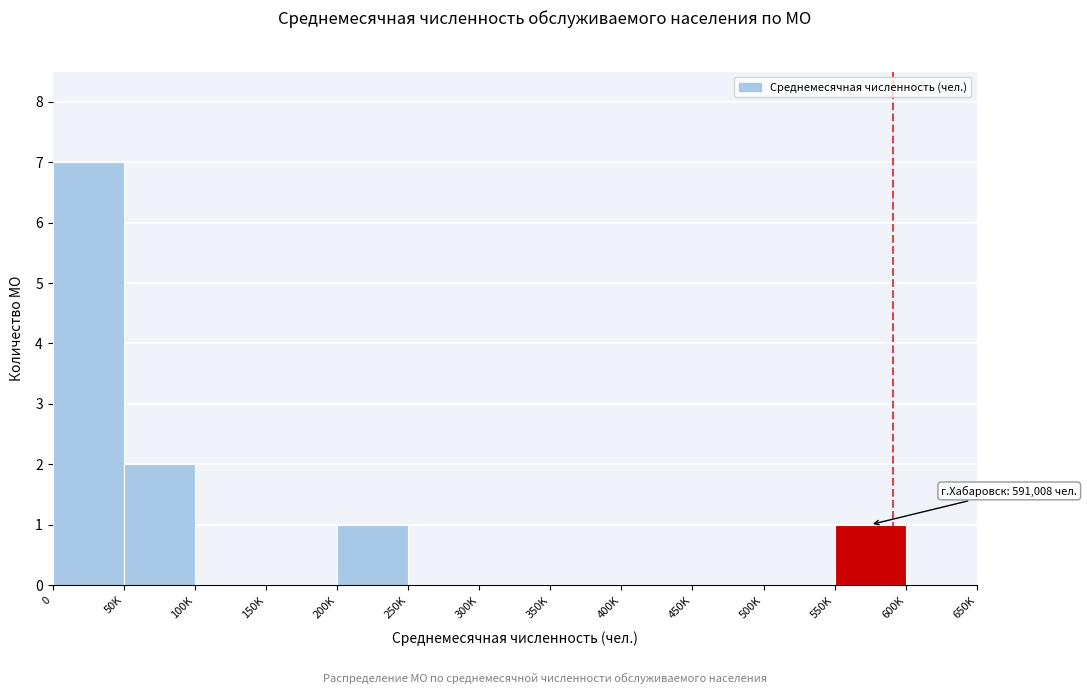

Reading left to right, extract all data points from this chart.

0=7	50K=2	100K=0	150K=0	200K=1	250K=0	300K=0	350K=0	400K=0	450K=0	500K=0	550K=1	600K=0